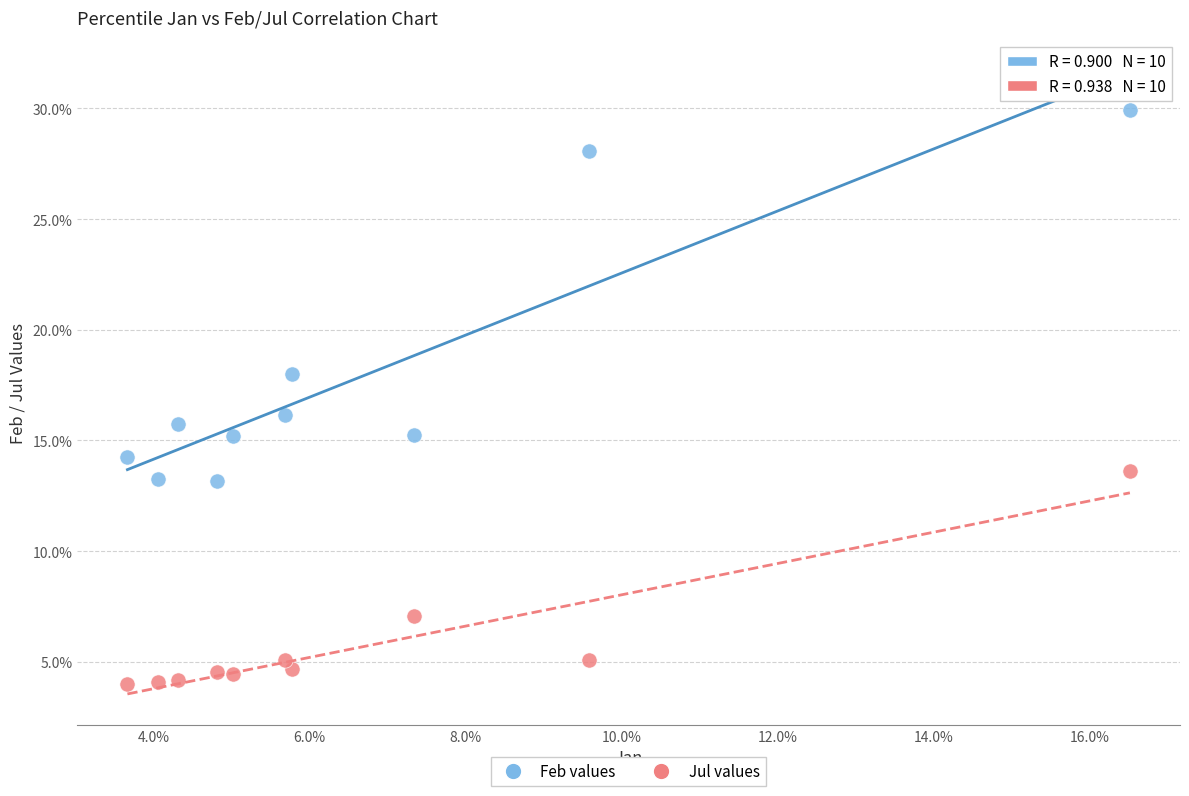

Which series reaches the minimum Y coordinate?

Jul values